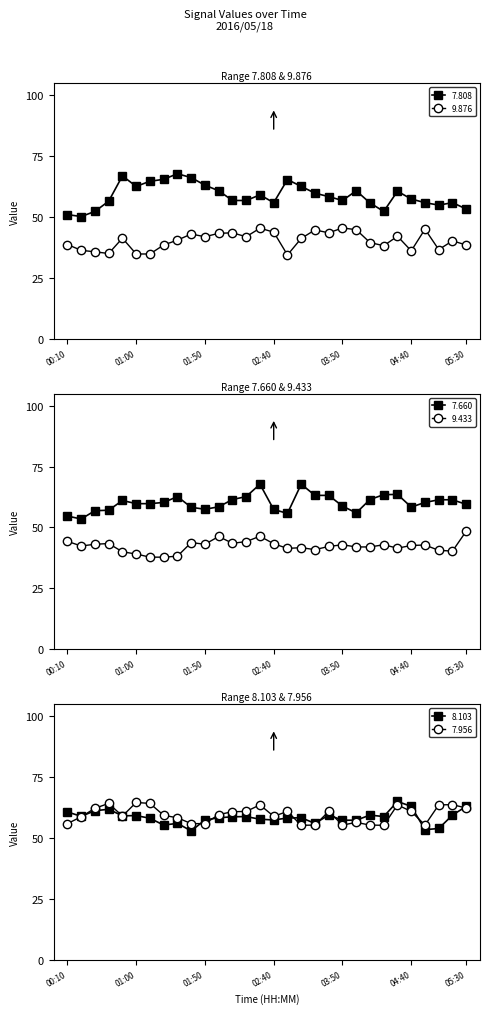

At which label does 9.876 reach its peak?

03:50